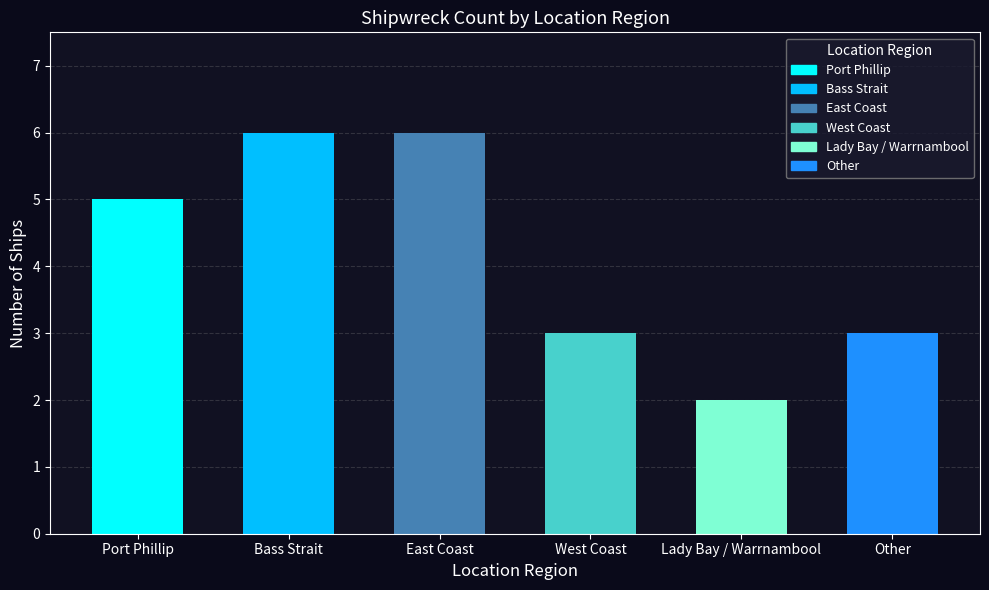

Are the bars grouped side by side (vs. stacked)?

No